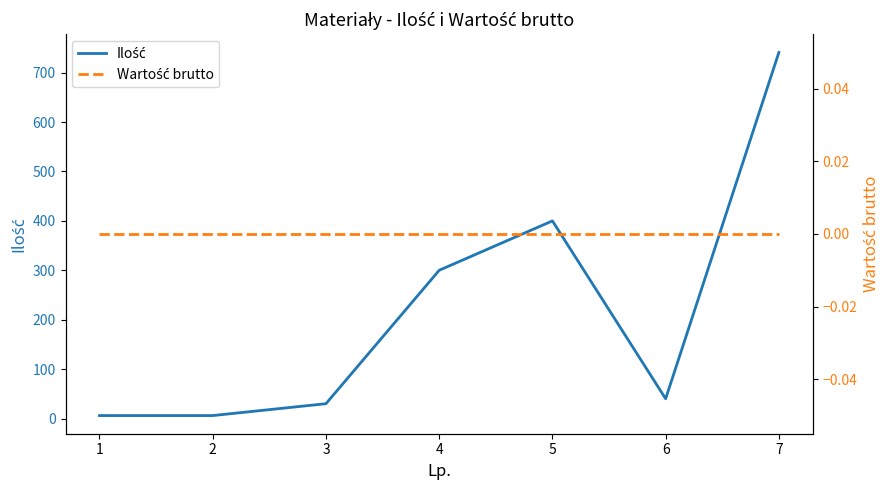

How many lines are shown in the chart?

2